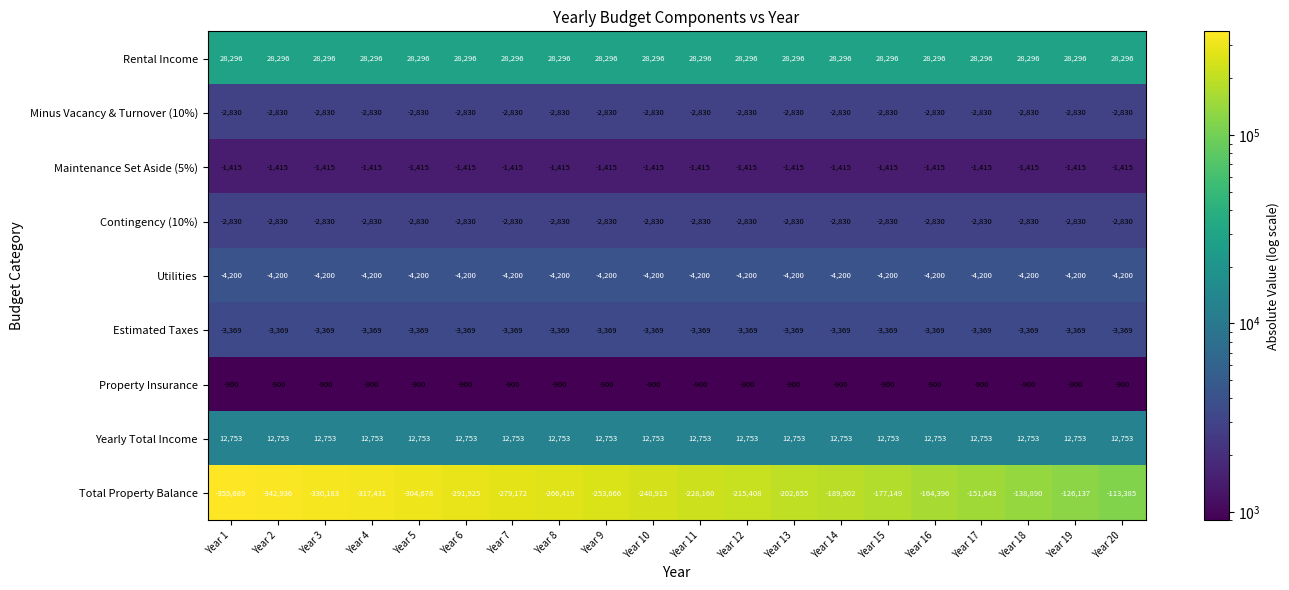

At which category does the chart reach its minimum across all series?

Year 1